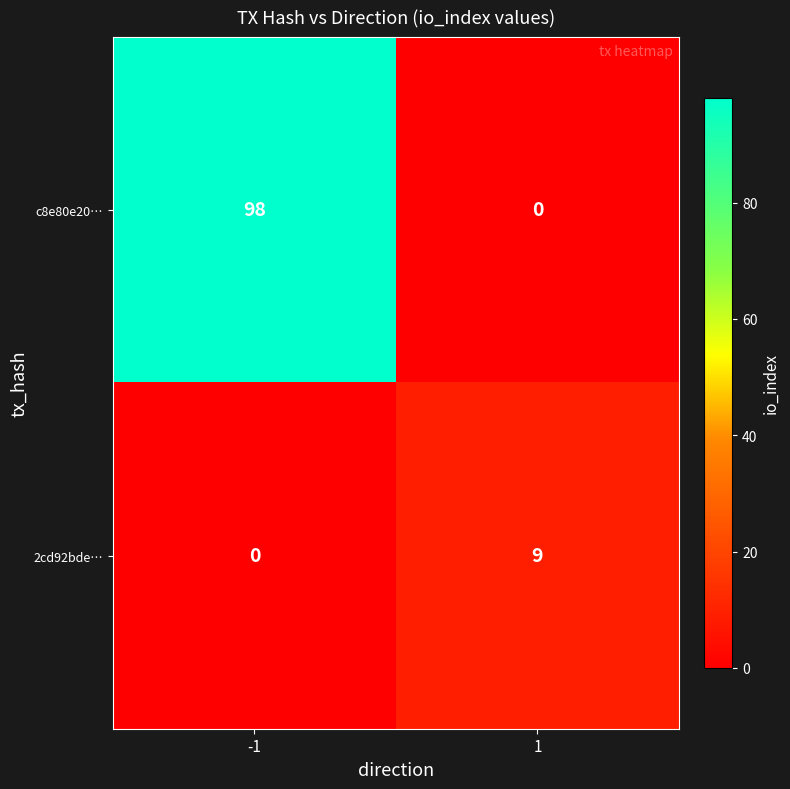

What is the total value across all series at -1?

98